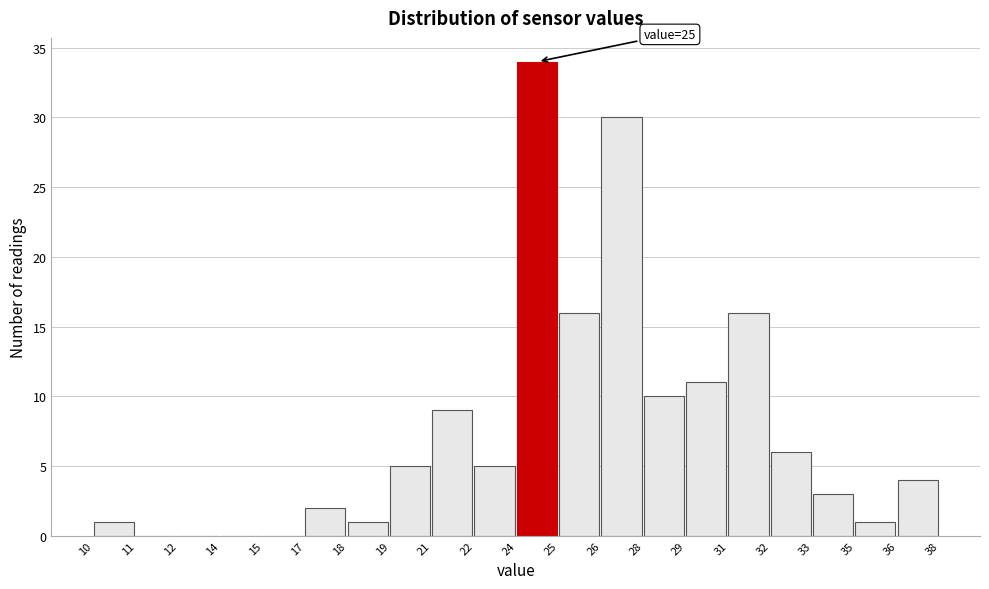

Reading right to left, extract all data points from this chart.

36=4	35=1	33=3	32=6	31=16	29=11	28=10	26=30	25=16	24=34	22=5	21=9	19=5	18=1	17=2	15=0	14=0	12=0	11=0	10=1